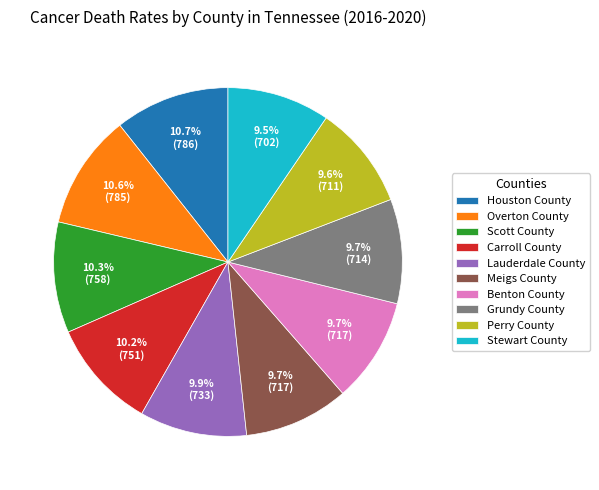

What is the ratio of the value at Perry County to the value at Overton County?

0.9